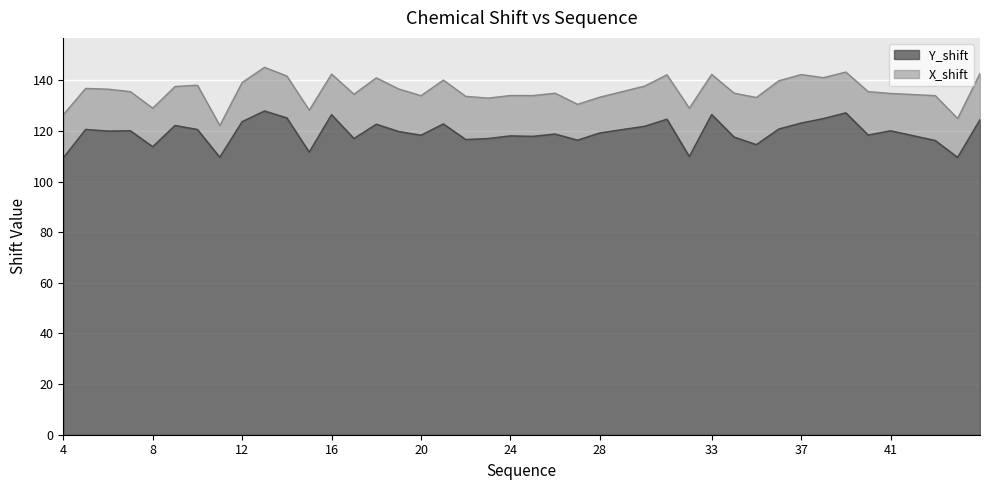

The value at 4 is 147.1. True or false?

False